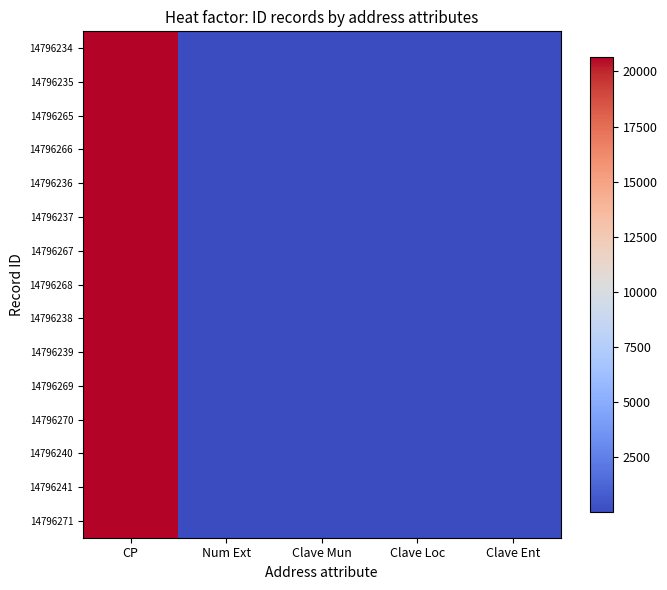

Reading left to right, extract all data points from this chart.

14796234: CP=20670	Num Ext=65	Clave Mun=6	Clave Loc=1	Clave Ent=1
14796235: CP=20670	Num Ext=65	Clave Mun=6	Clave Loc=1	Clave Ent=1
14796265: CP=20670	Num Ext=65	Clave Mun=6	Clave Loc=1	Clave Ent=1
14796266: CP=20670	Num Ext=65	Clave Mun=6	Clave Loc=1	Clave Ent=1
14796236: CP=20670	Num Ext=65	Clave Mun=6	Clave Loc=1	Clave Ent=1
14796237: CP=20670	Num Ext=65	Clave Mun=6	Clave Loc=1	Clave Ent=1
14796267: CP=20670	Num Ext=65	Clave Mun=6	Clave Loc=1	Clave Ent=1
14796268: CP=20670	Num Ext=65	Clave Mun=6	Clave Loc=1	Clave Ent=1
14796238: CP=20670	Num Ext=65	Clave Mun=6	Clave Loc=1	Clave Ent=1
14796239: CP=20670	Num Ext=65	Clave Mun=6	Clave Loc=1	Clave Ent=1
14796269: CP=20670	Num Ext=65	Clave Mun=6	Clave Loc=1	Clave Ent=1
14796270: CP=20670	Num Ext=65	Clave Mun=6	Clave Loc=1	Clave Ent=1
14796240: CP=20670	Num Ext=65	Clave Mun=6	Clave Loc=1	Clave Ent=1
14796241: CP=20670	Num Ext=65	Clave Mun=6	Clave Loc=1	Clave Ent=1
14796271: CP=20670	Num Ext=65	Clave Mun=6	Clave Loc=1	Clave Ent=1